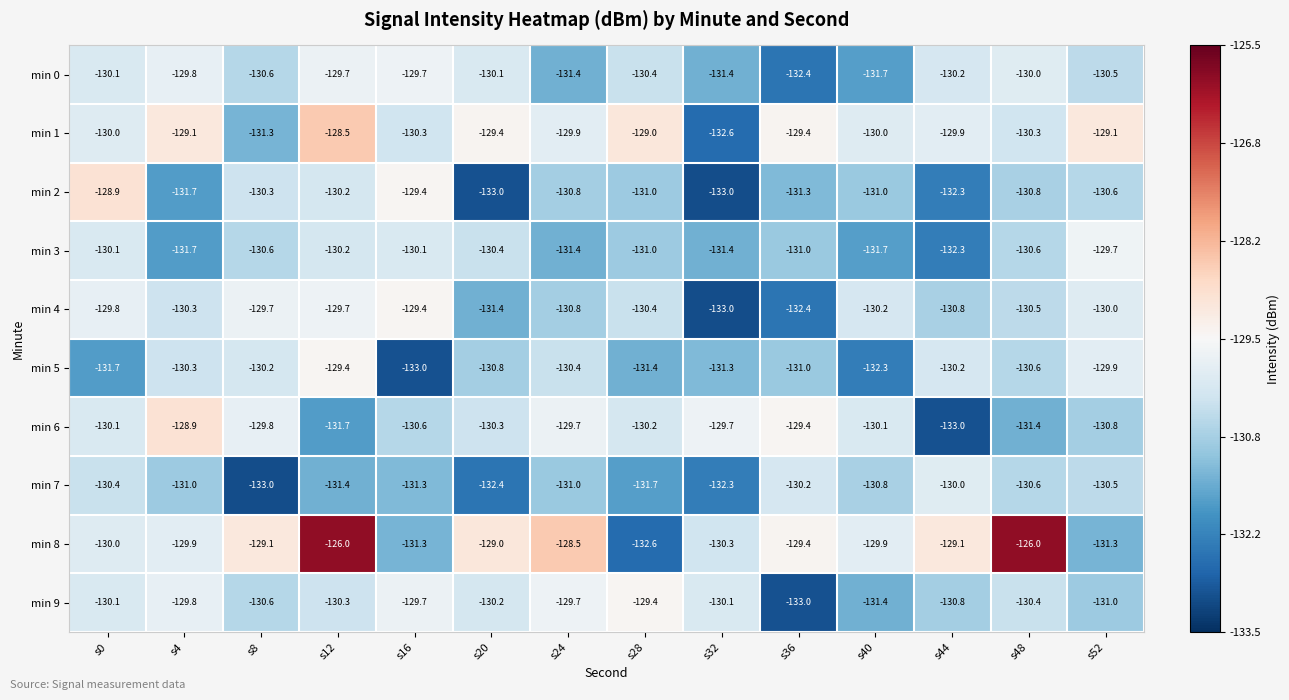

What is the difference between the maximum and minimum values in the min 8 series?

6.6